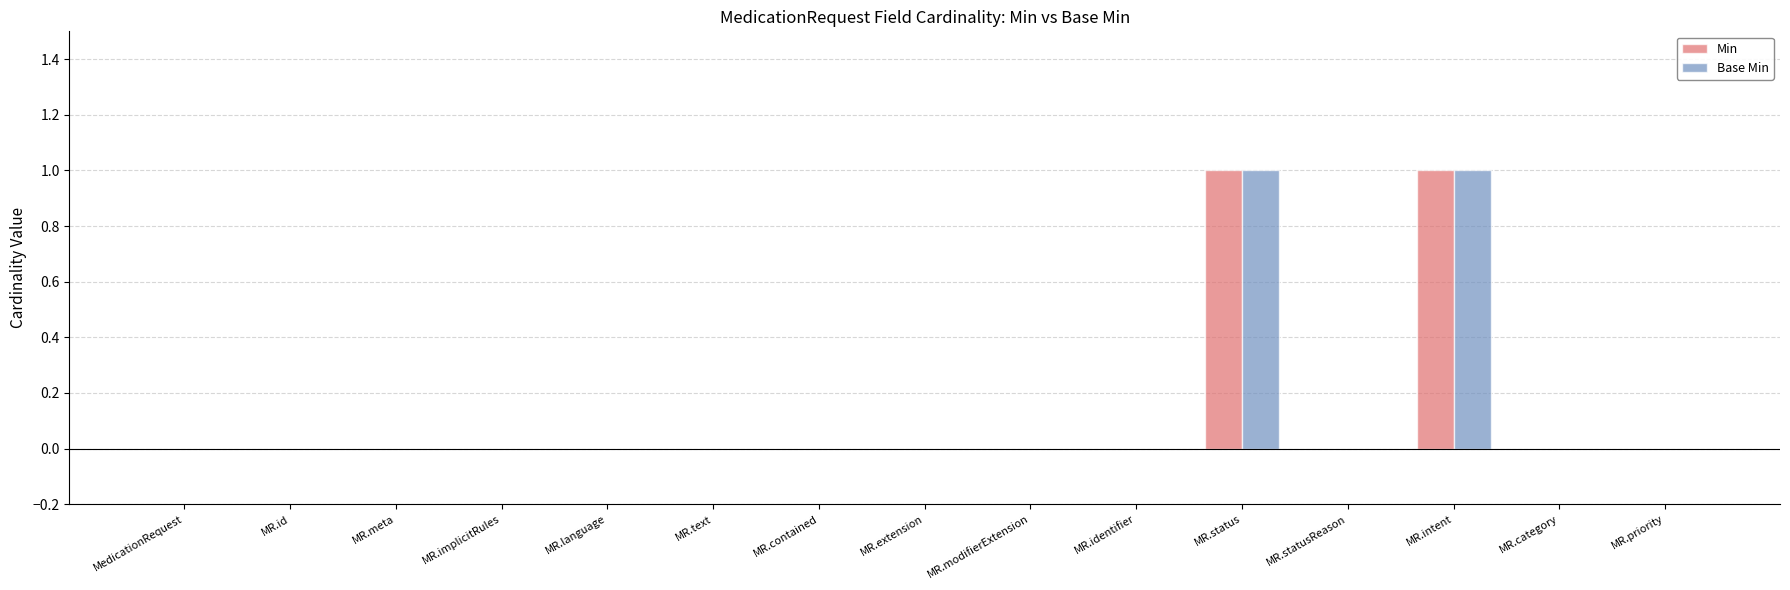

How many distinct data groups are displayed?

2